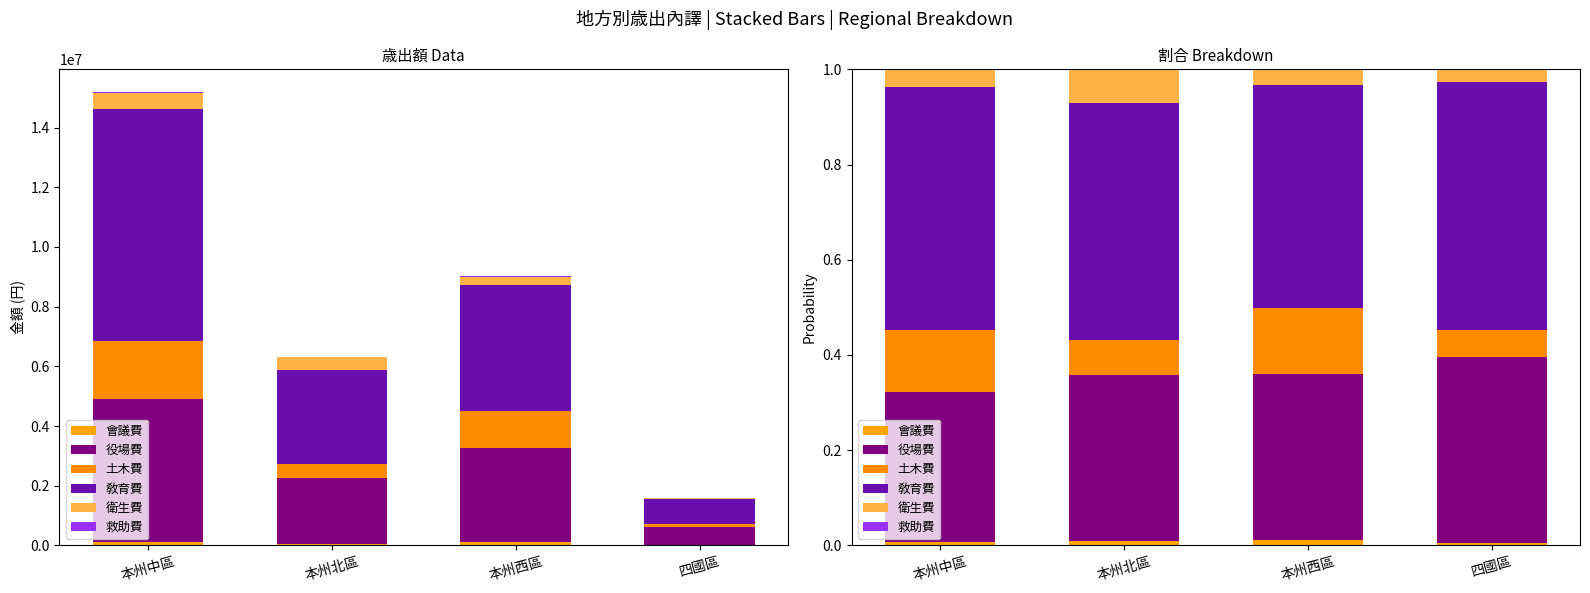

How many groups of bars are there?

4